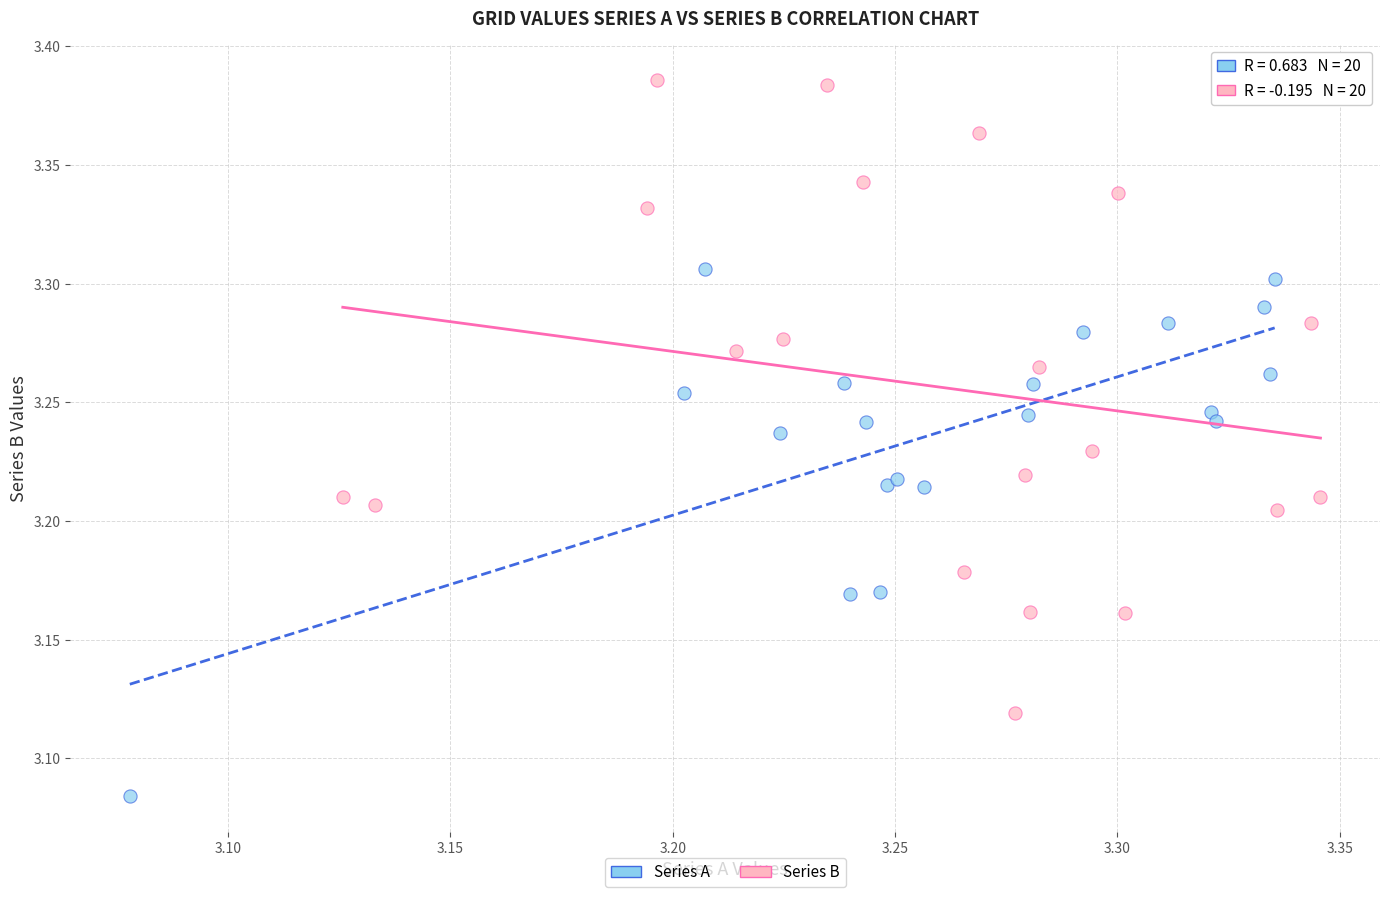

Which series has the widest spread of Y values?

Series B